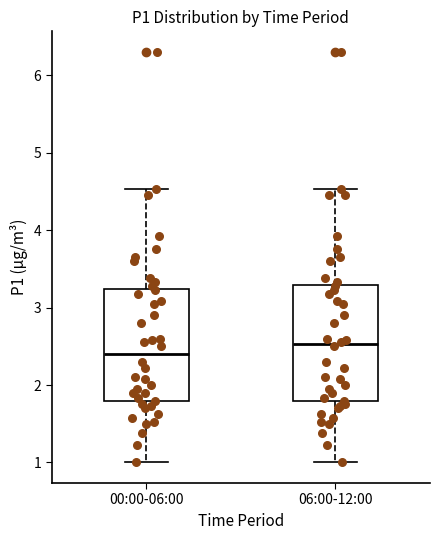

Reading left to right, transcribe this box plot: for each box, give where its median line is, the range the box spans, and where its two whiskers end, as read against the y-axis. The values are not printed on the chart, so give them approximately, as read against the axis.

00:00-06:00: median 2.4, box 1.8 to 3.2, whiskers 1.0 to 4.5
06:00-12:00: median 2.5, box 1.8 to 3.3, whiskers 1.0 to 4.5